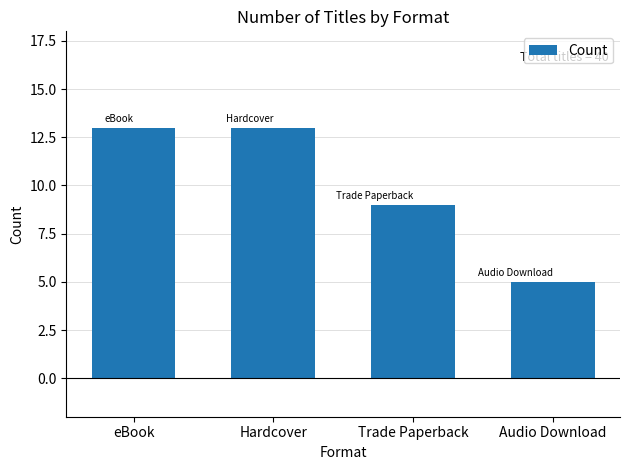

Where is the data nearest to the value 9?

Trade Paperback